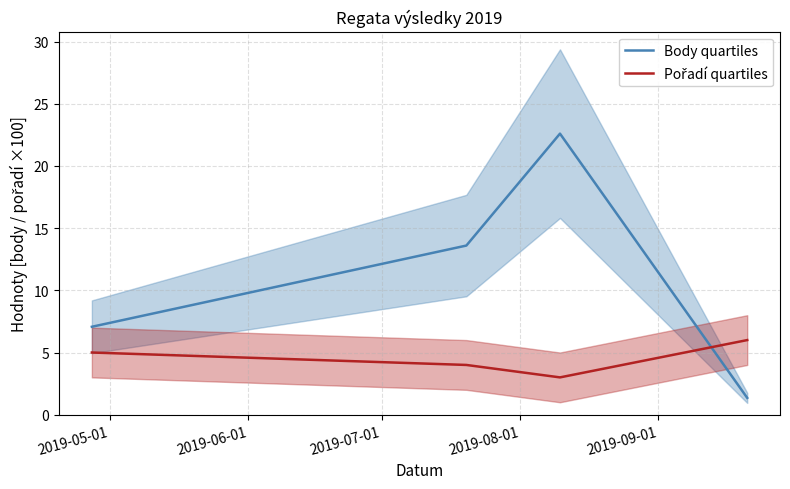

Rank the series at 2019-07-01 from lowest to highest value.

Pořadí quartiles, Body quartiles